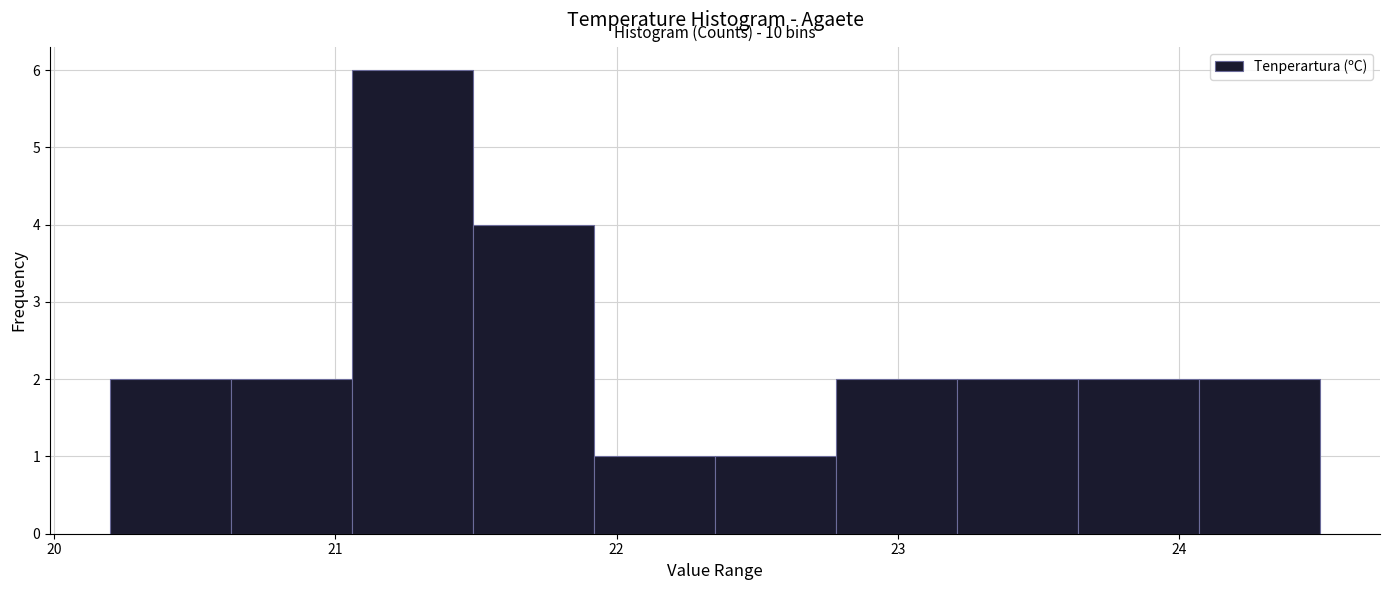

Over which range of the x-axis is the bar tallest?

21.06 to 21.49